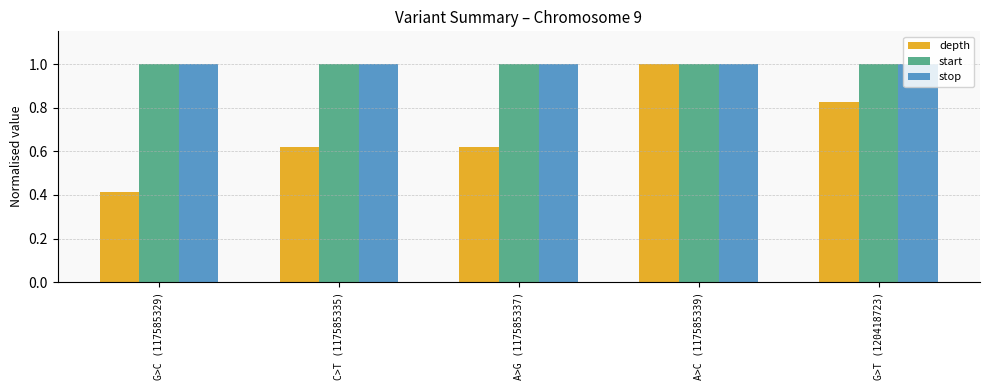

At how many categories does at least one series exceed 0?

5